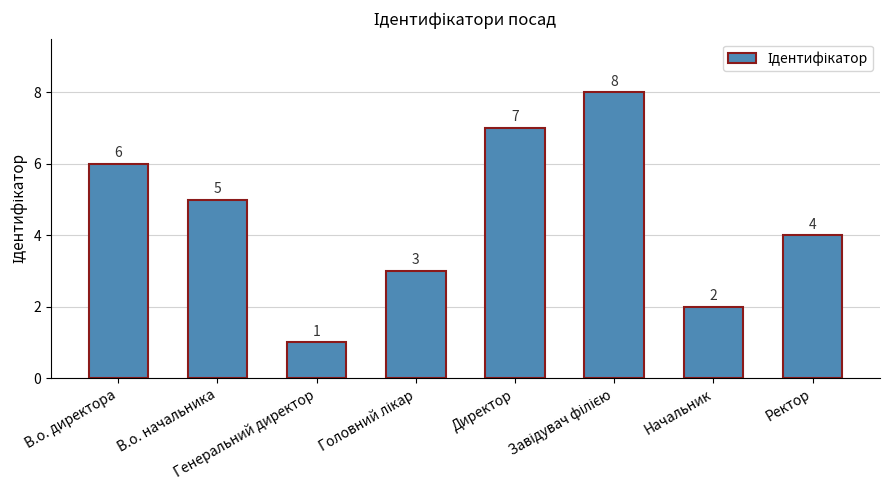

The value at В.о. директора is 6. True or false?

True